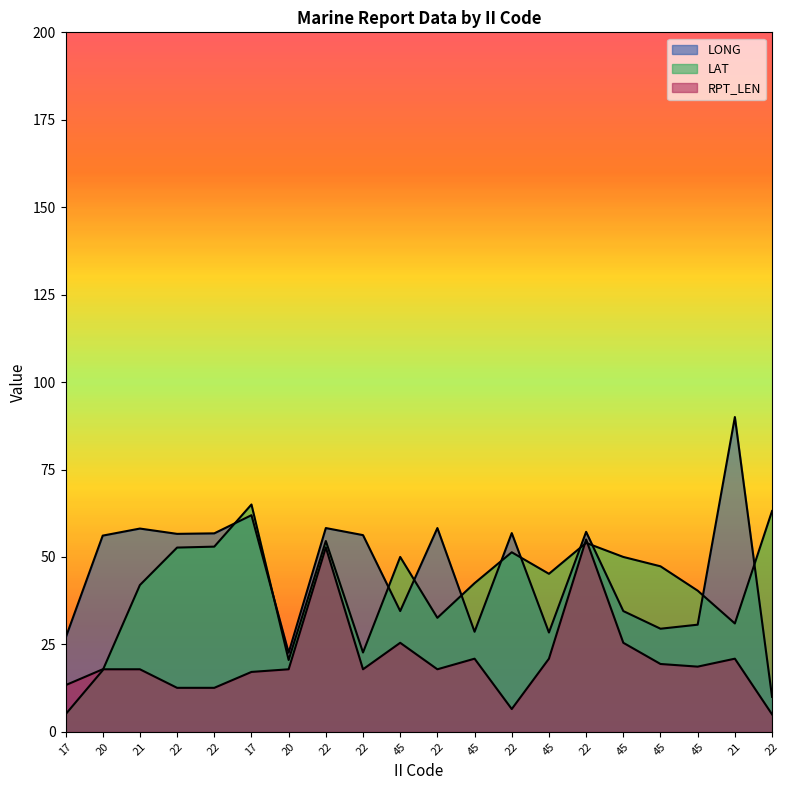

Is it true that LAT equals 63.1 at 22?

True